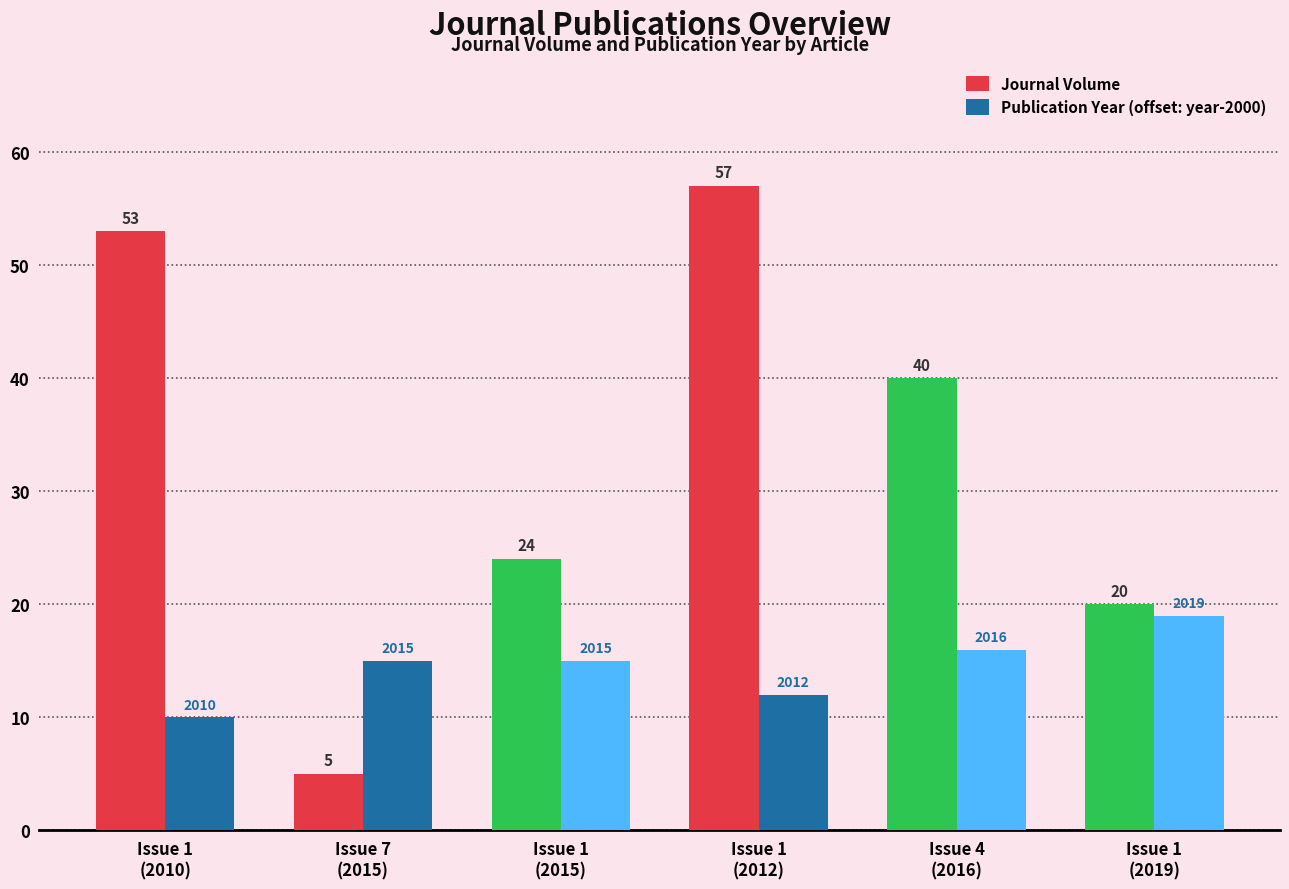

What is the smallest value displayed?

5